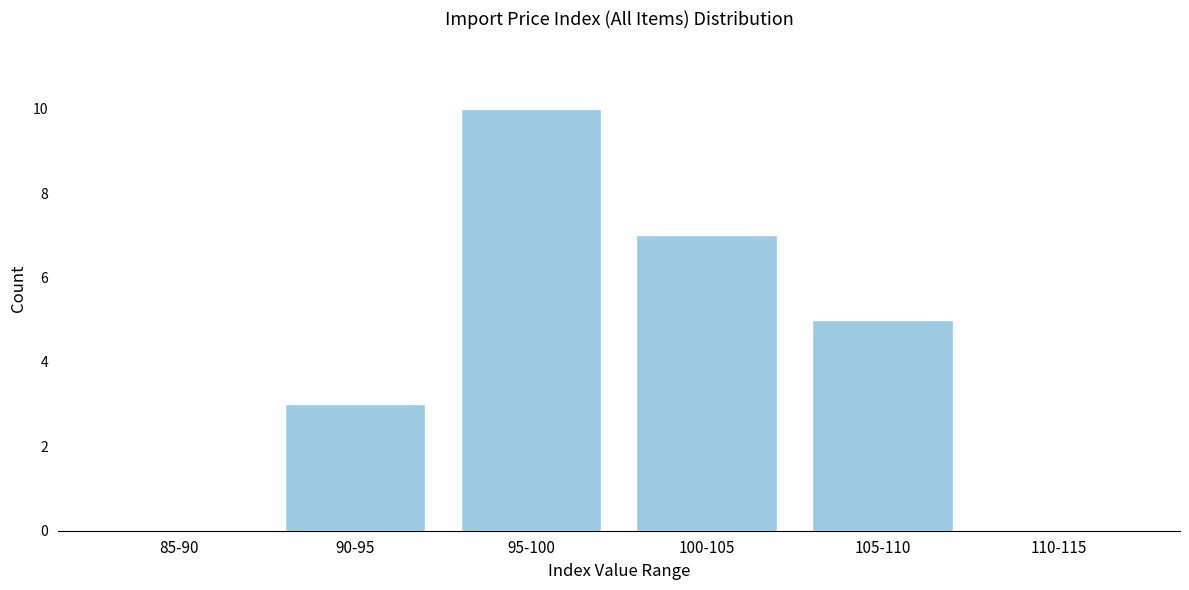

Reading left to right, what are all the values shown in this chart?

85-90=0	90-95=3	95-100=10	100-105=7	105-110=5	110-115=0